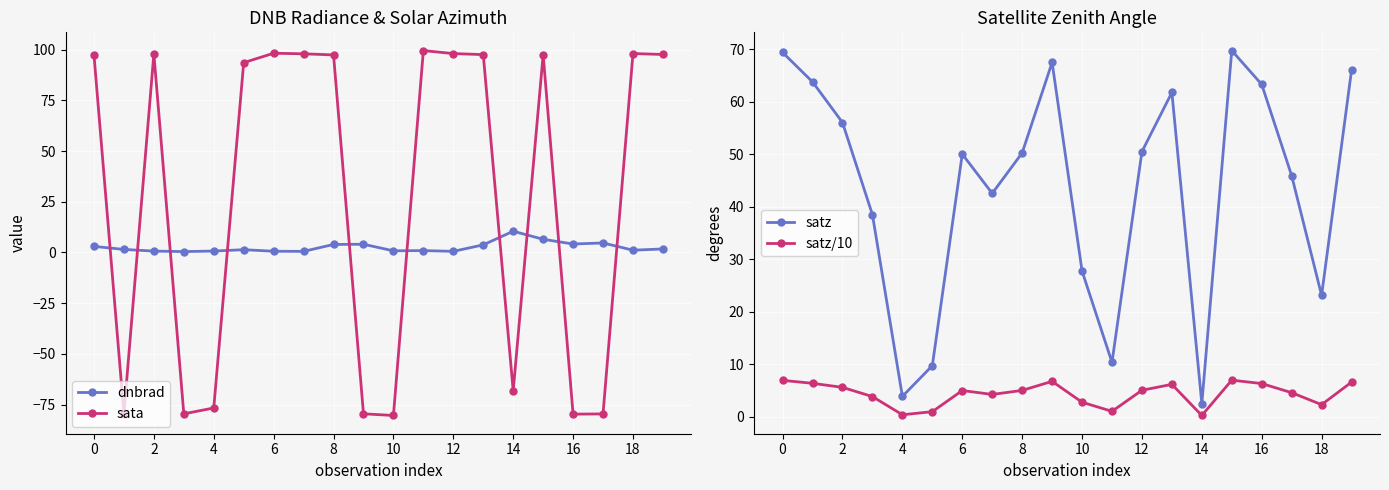

Is this an area chart (filled region under the line)?

No